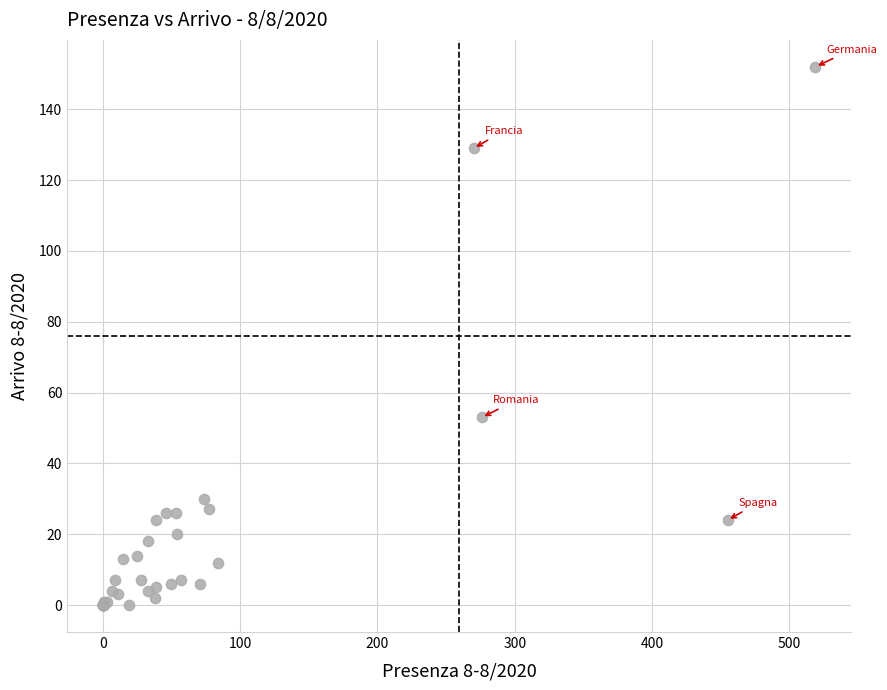

What Y value in the scatter plot is closest to 76?

53